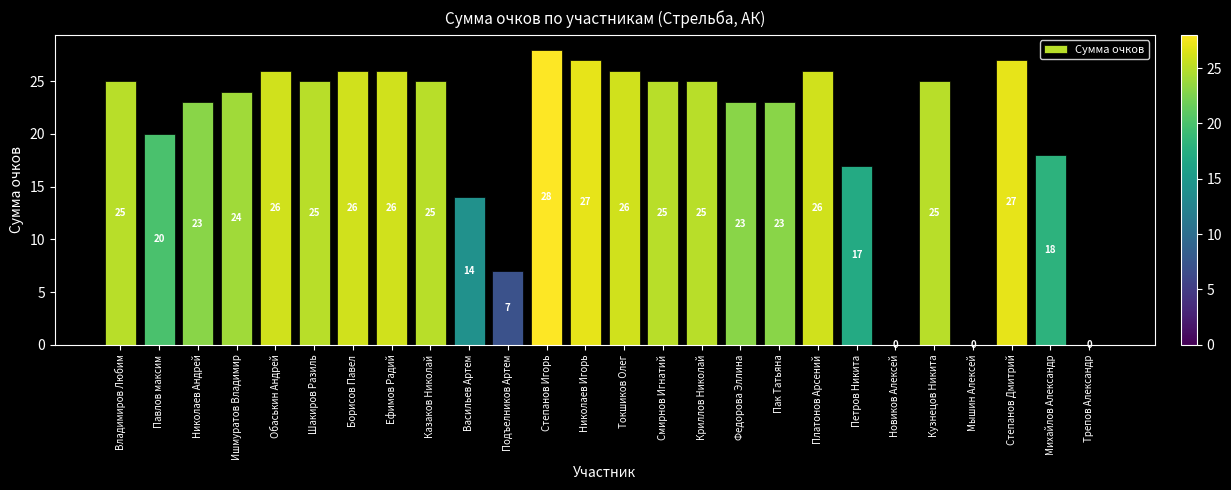

Is it true that the value at Платонов Арсений is 26?

True